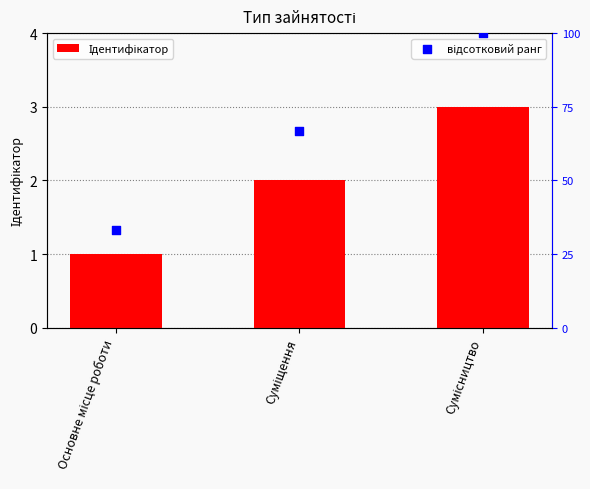

Which series contains the highest Y value?

відсотковий ранг